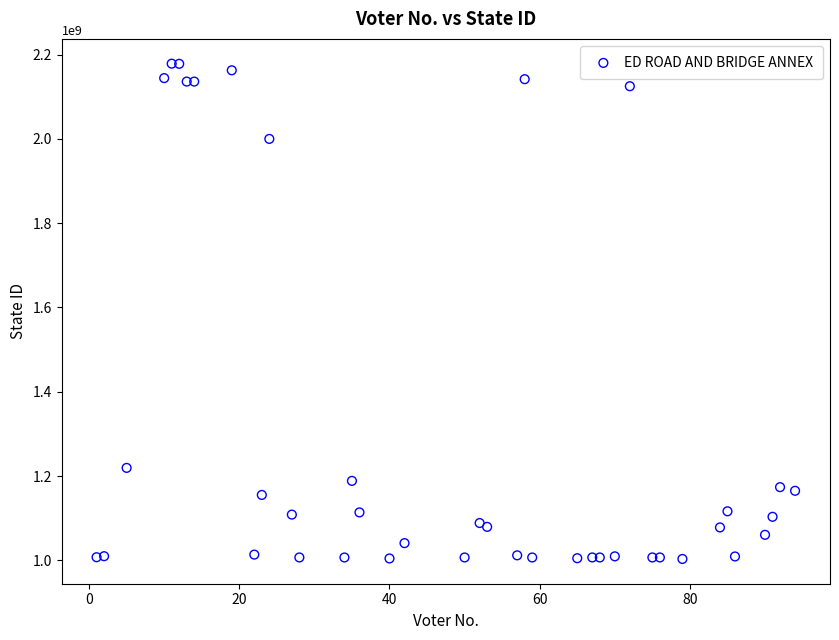

What Y value in the scatter plot is closest to 1590923890?

1219334847